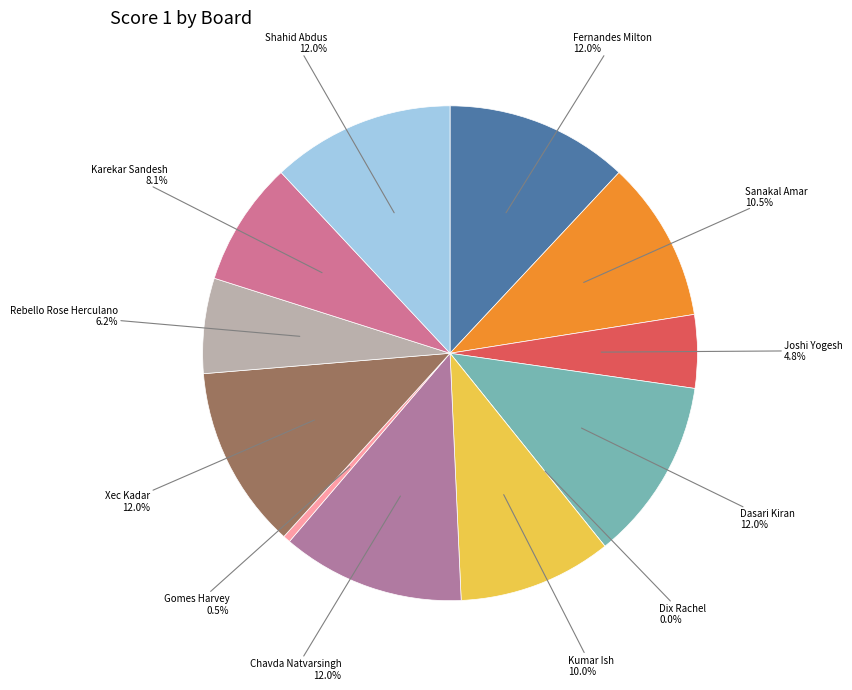

To the nearest percent, what is the combined percentage of 5 and 4?

12%